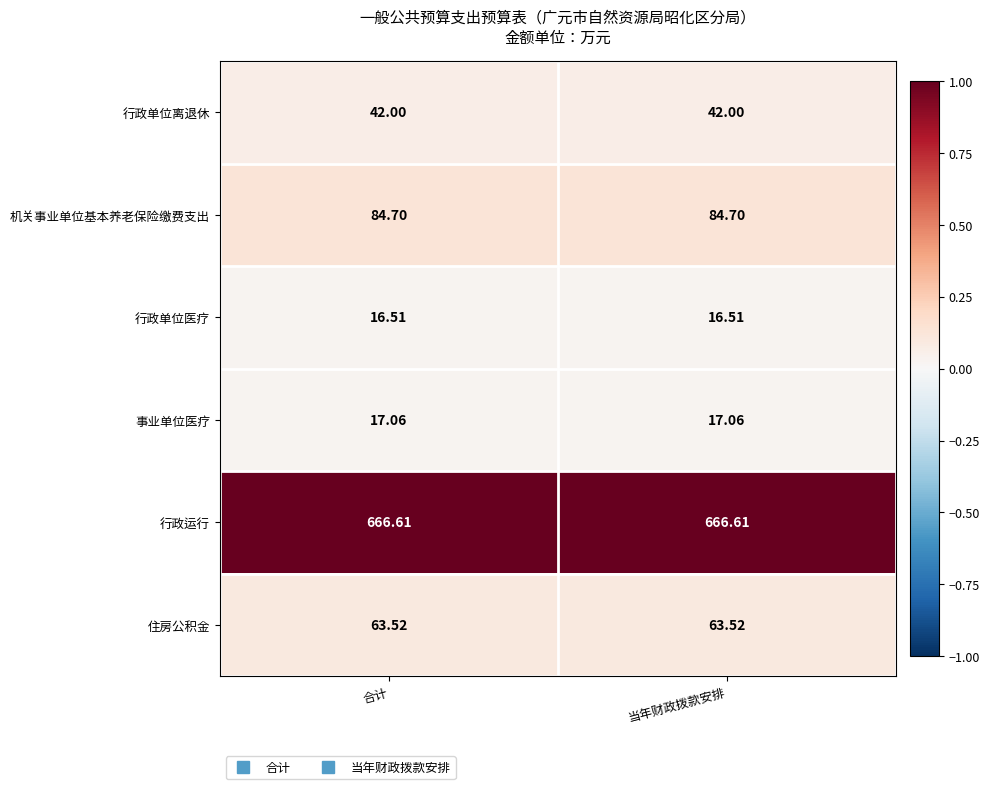

Which series has the largest total across all categories?

行政运行